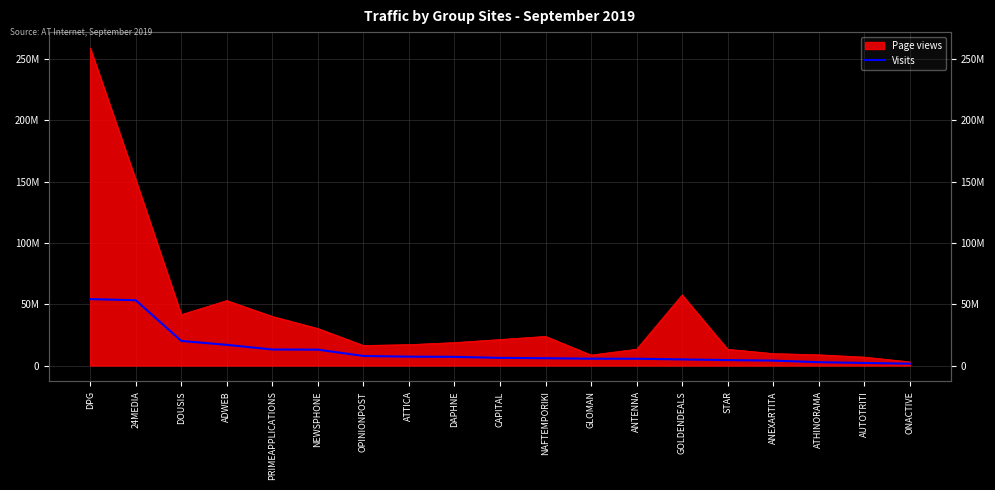

How many values are below 6234451?

9